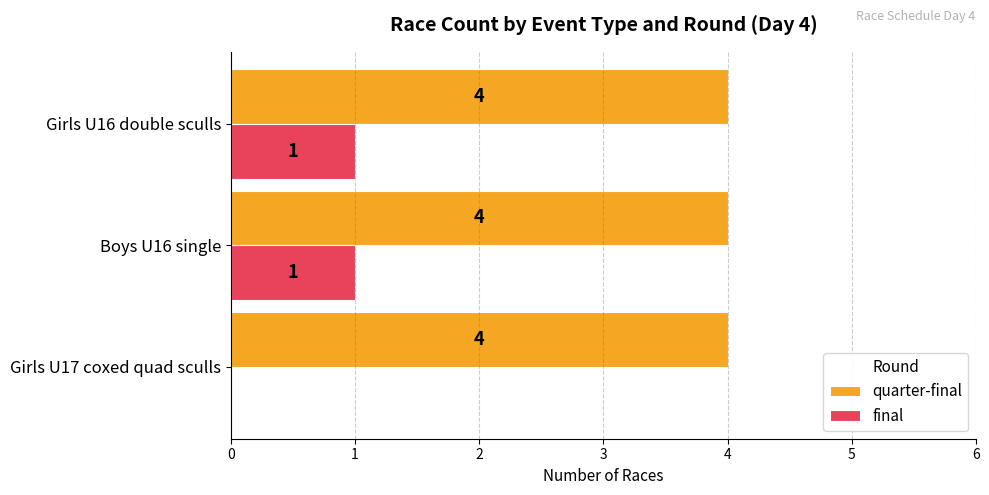

Is it true that quarter-final equals 6 at Boys U16 single?

False